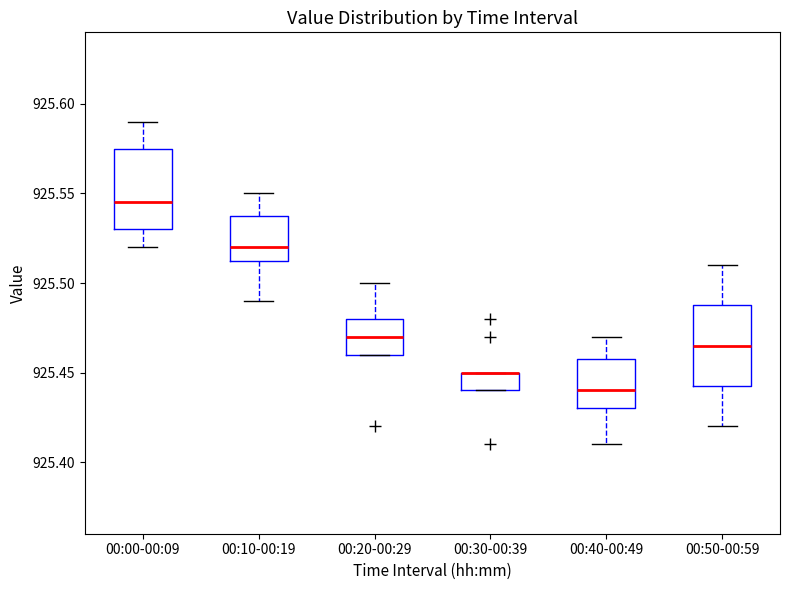

Where is the upper edge of the box for 00:50-00:59 on the y-axis? The values are not printed on the chart, so give them approximately, as read against the axis.

925.490